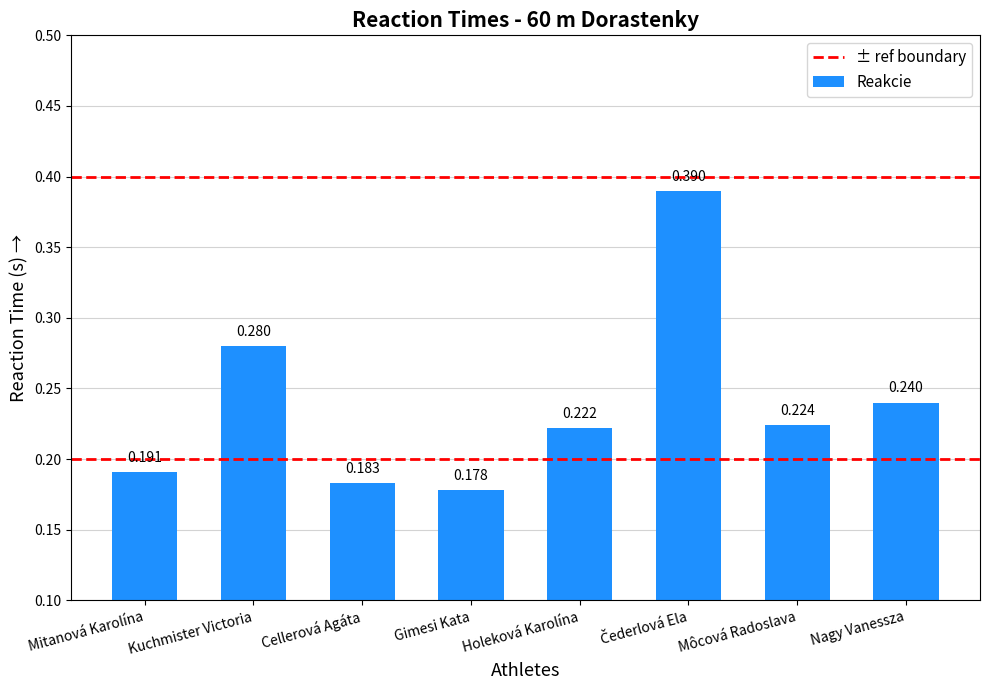

What is the sum of all values?

1.9